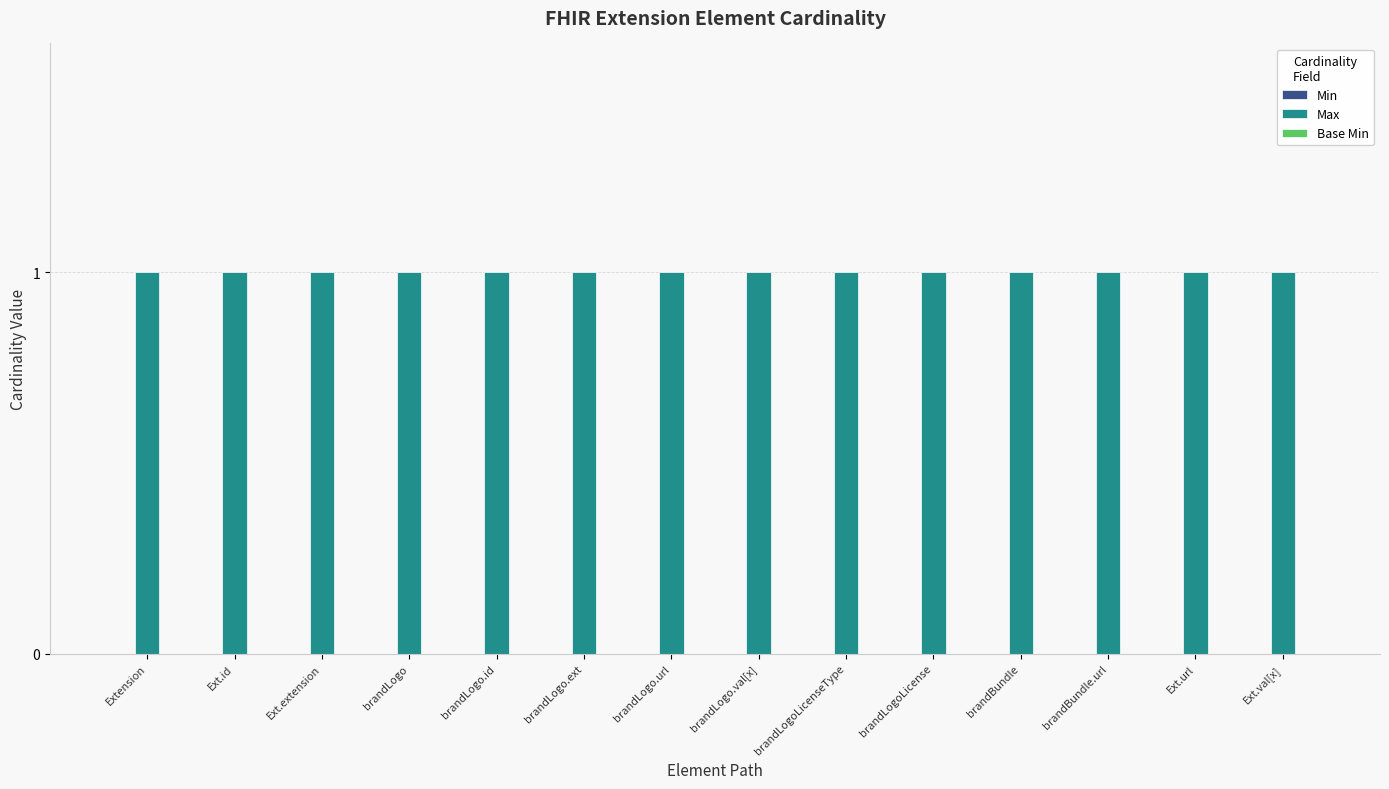

Reading right to left, transcribe all the data shown in this chart.

Min: 0	0	0	0	0	0	0	0	0	0	0	0	0	0
Max: 1	1	1	1	1	1	1	1	1	1	1	1	1	1
Base Min: 0	0	0	0	0	0	0	0	0	0	0	0	0	0